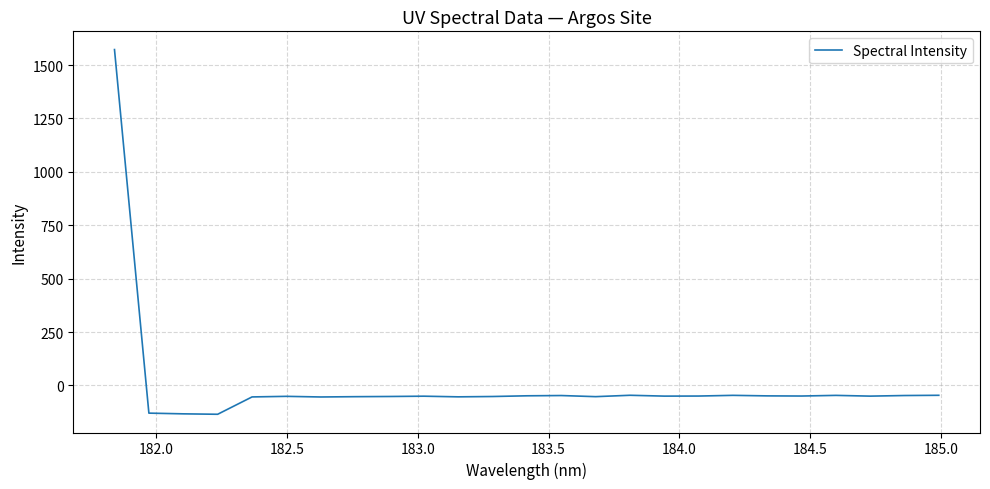

What is the smallest value displayed?

-134.8